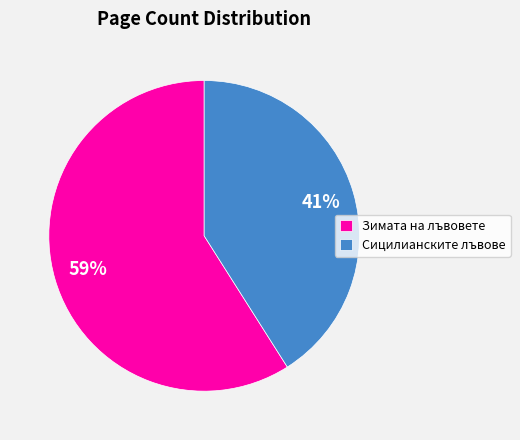

The Зимата на лъвовете slice represents 59% of the pie. True or false?

True